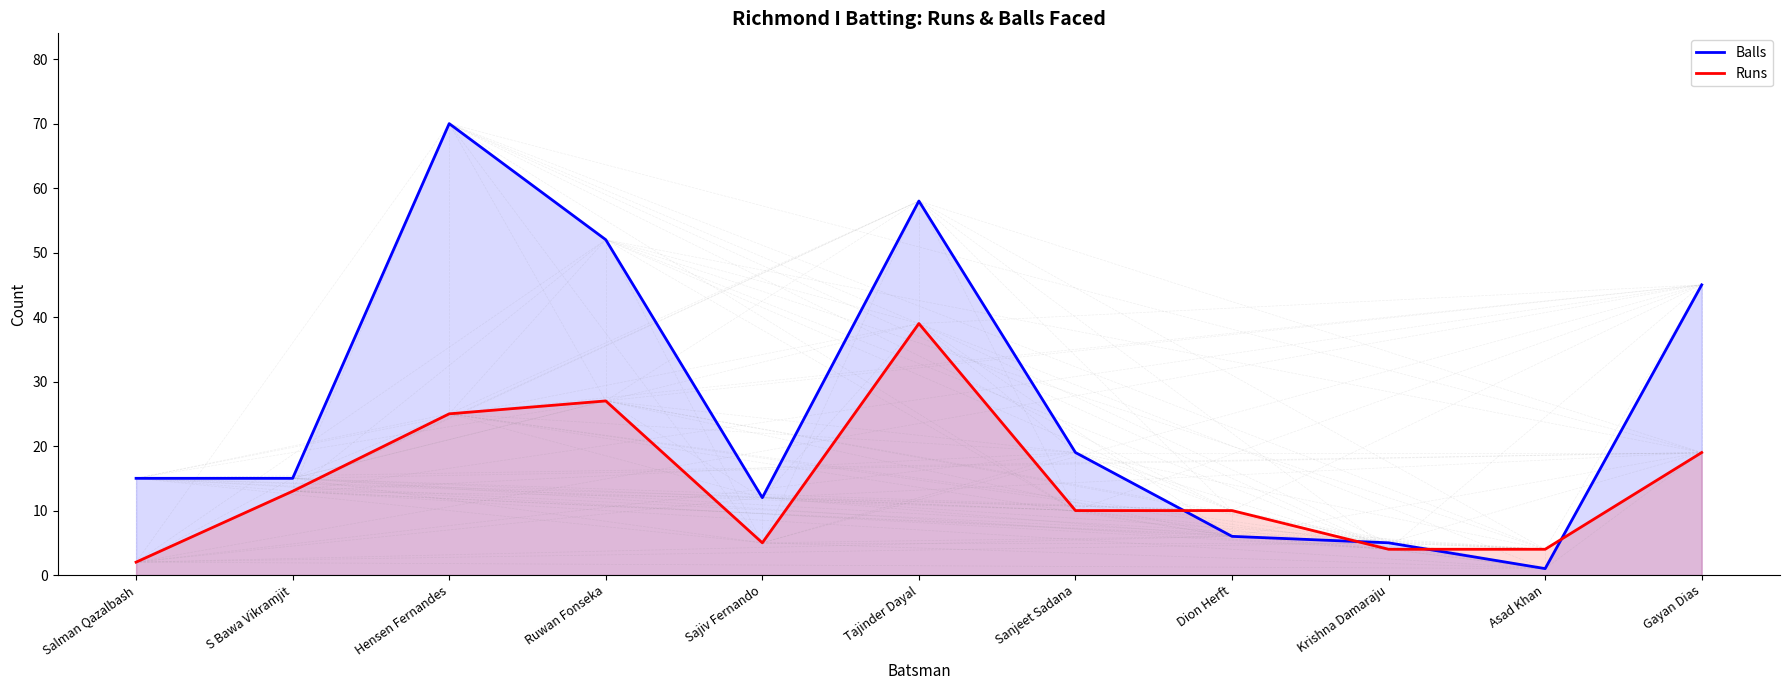

How many times do Balls and Runs cross each other?

4